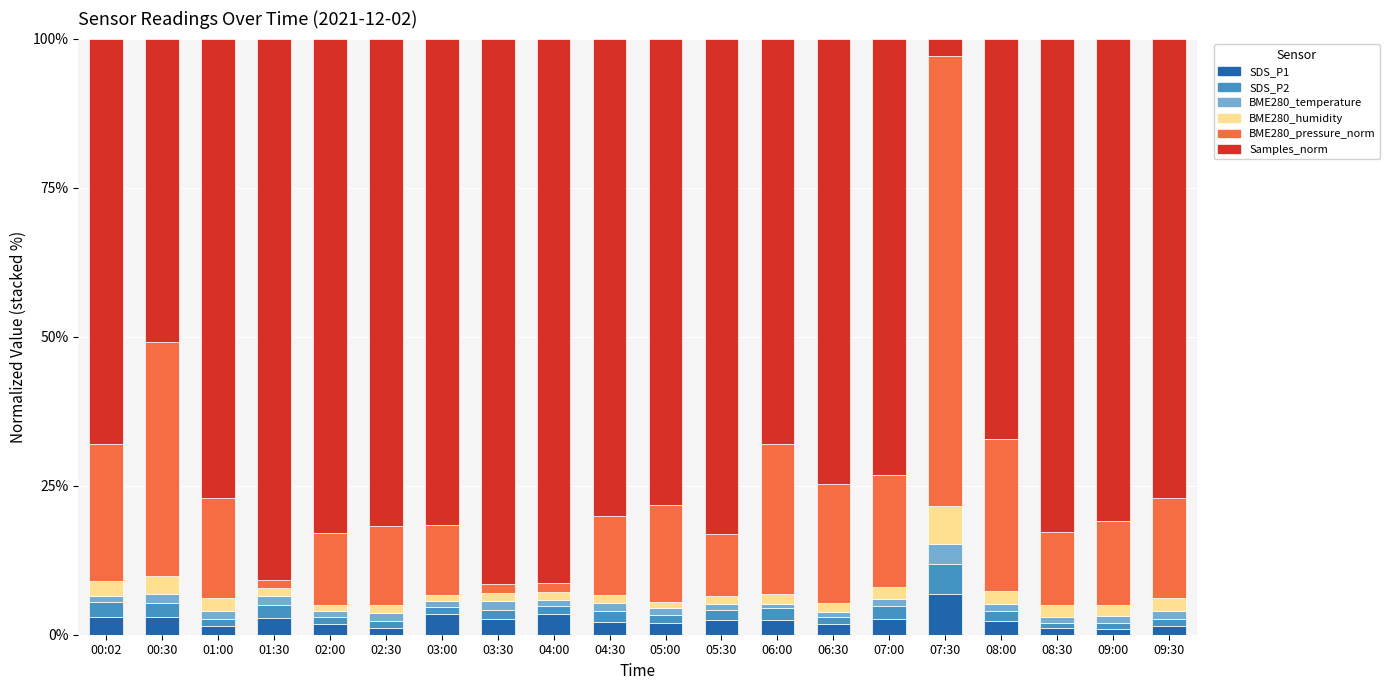

What is the sum of all SDS_P1 values?

49.0